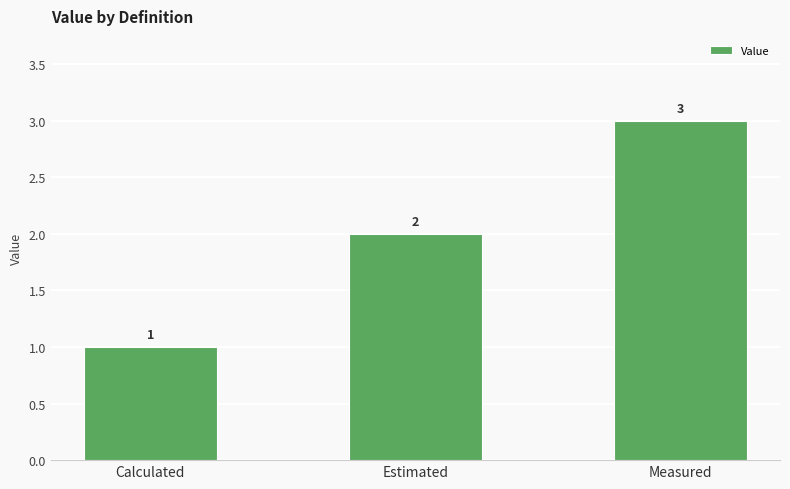

How many values are between 1 and 3?

3